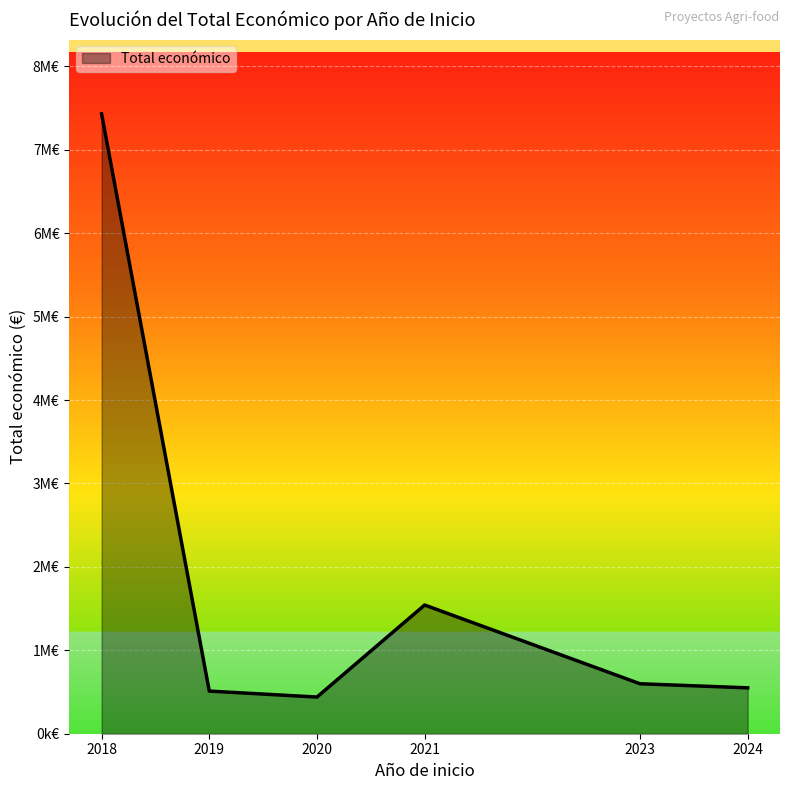

Is this an area chart (filled region under the line)?

Yes